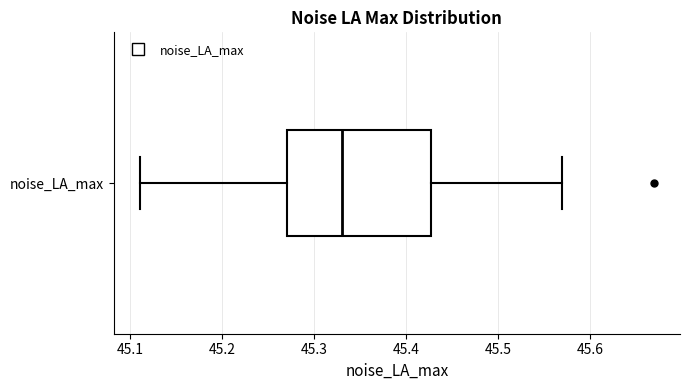

Transcribe this box plot: give where the median line is, the range the box spans, and where the two whiskers end, as read against the x-axis. The values are not printed on the chart, so give them approximately, as read against the axis.

median 45.33, box 45.27 to 45.43, whiskers 45.11 to 45.57